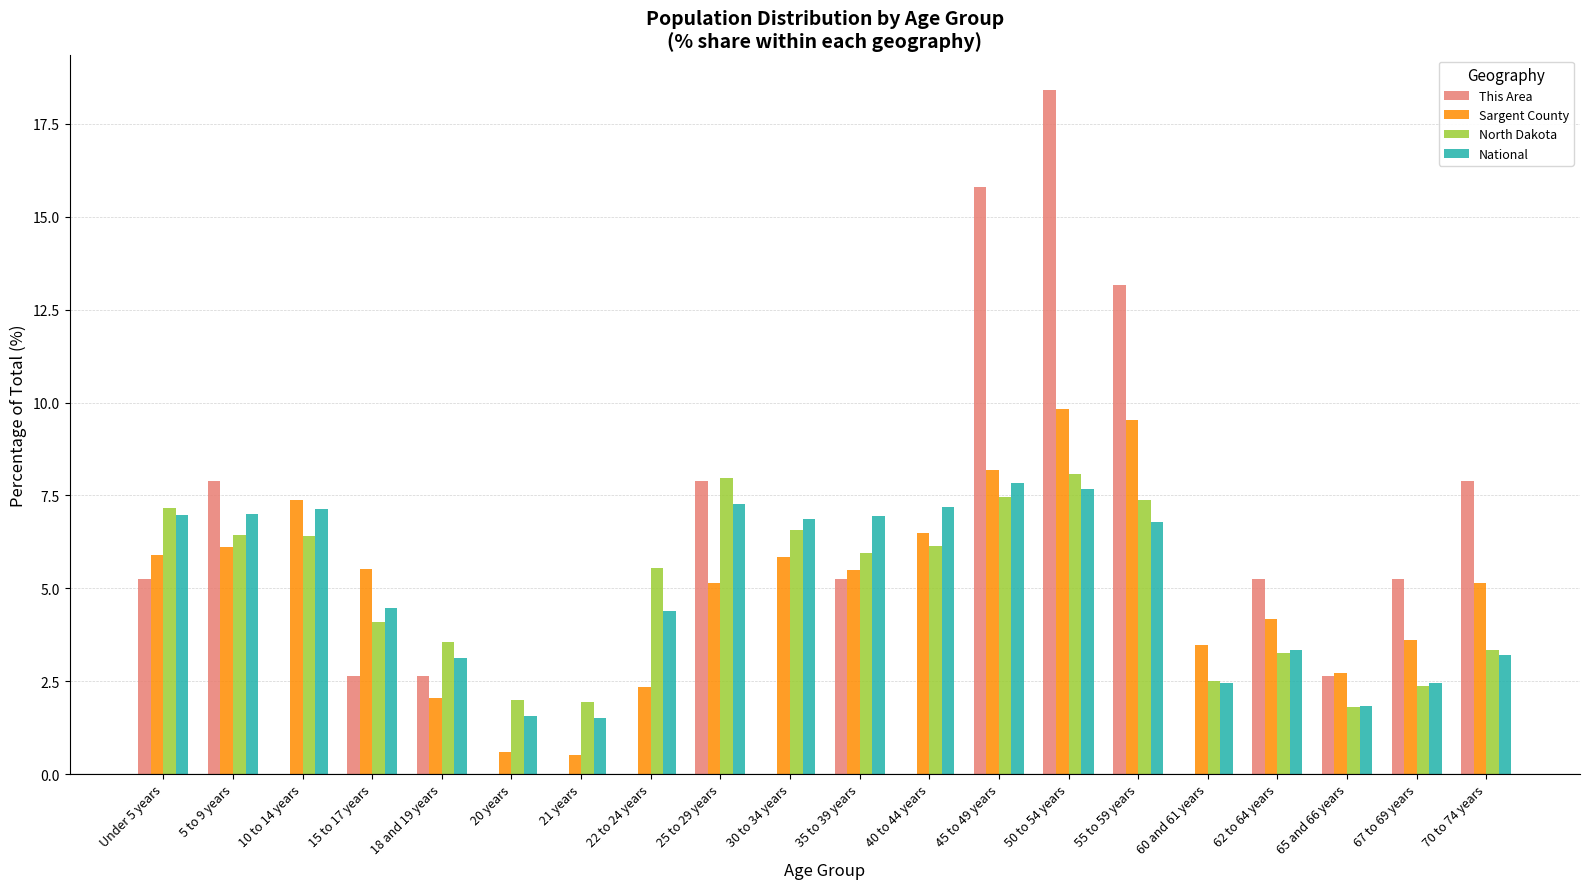

How many groups of bars are there?

20